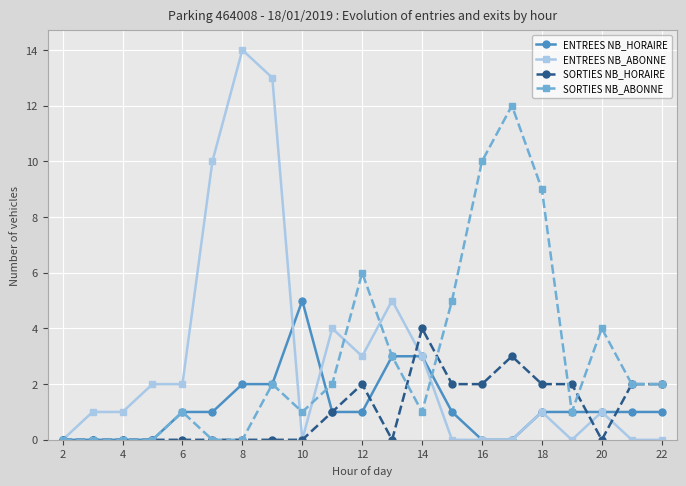

At how many categories does at least one series exceed 11?

3